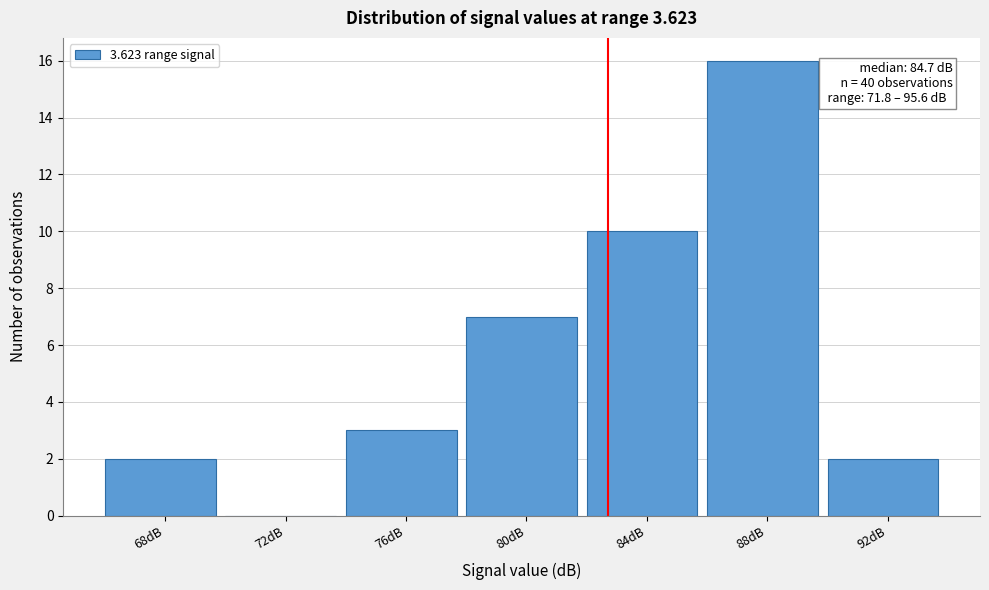

Reading left to right, extract all data points from this chart.

68dB=2	72dB=0	76dB=3	80dB=7	84dB=10	88dB=16	92dB=2